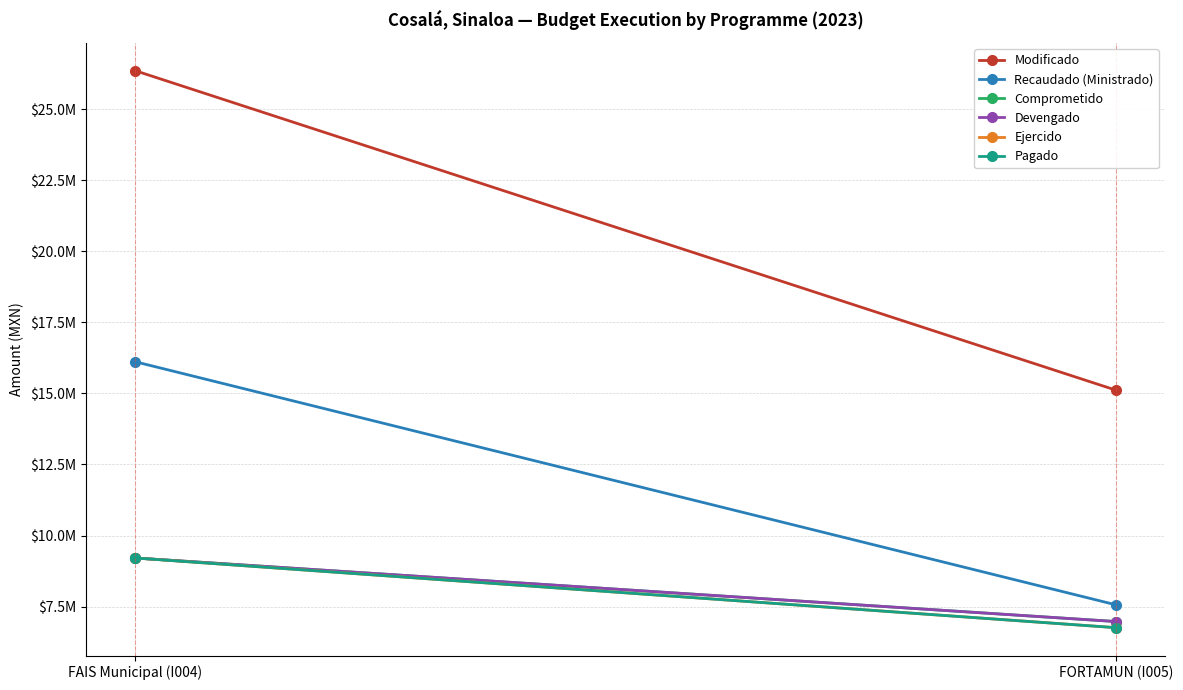

Reading left to right, transcribe all the data shown in this chart.

Modificado: 26367561.5	15116151.4
Recaudado (Ministrado): 16119454.5	7558719.4
Comprometido: 9208993.2	6970109.7
Devengado: 9208993.2	6970109.7
Ejercido: 9208993.2	6754757.9
Pagado: 9208993.2	6754757.9